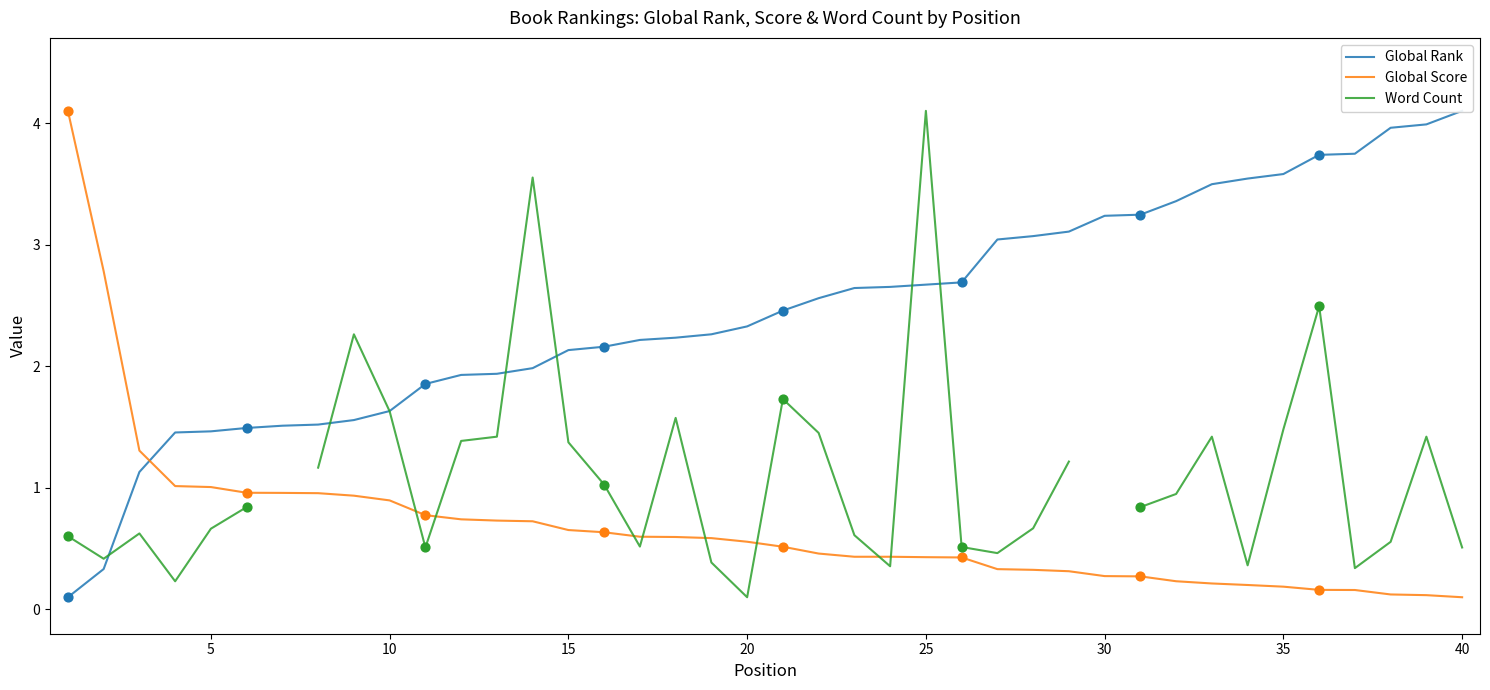

What is the maximum value for Global Score?

4.1